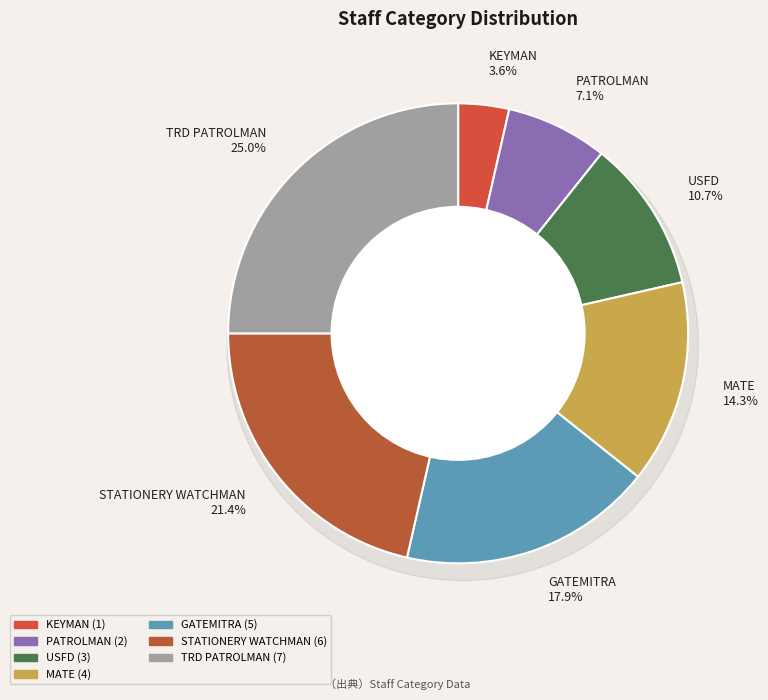

What is the largest slice in the pie chart?

TRD PATROLMAN